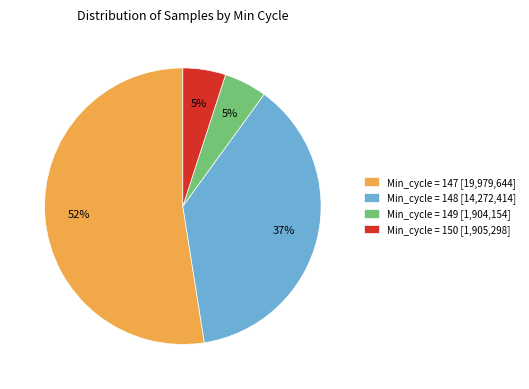

How many segments does this pie chart have?

4